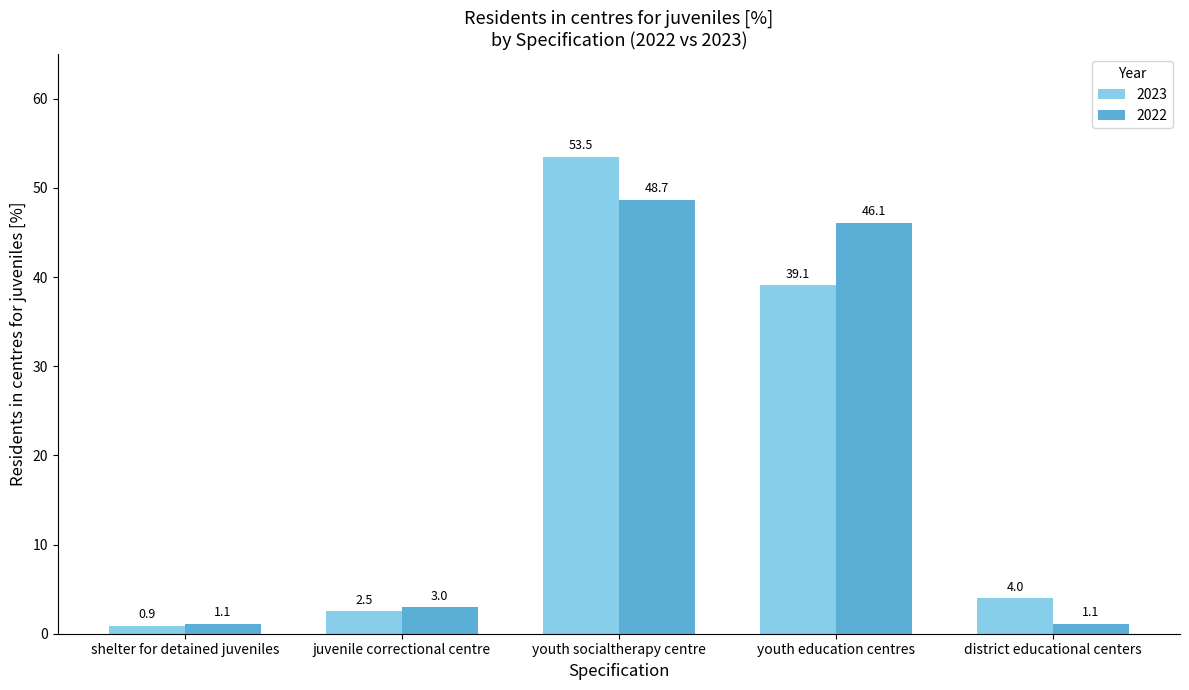

Which series has the largest range (max minus min)?

2023